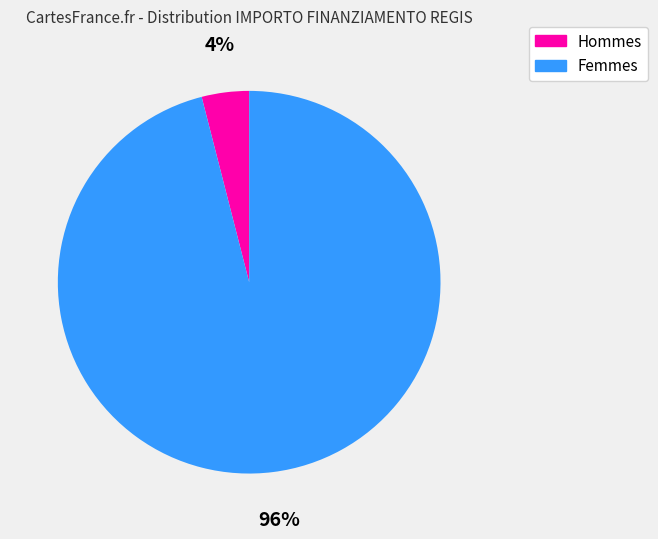

The Hommes slice represents 4% of the pie. True or false?

True